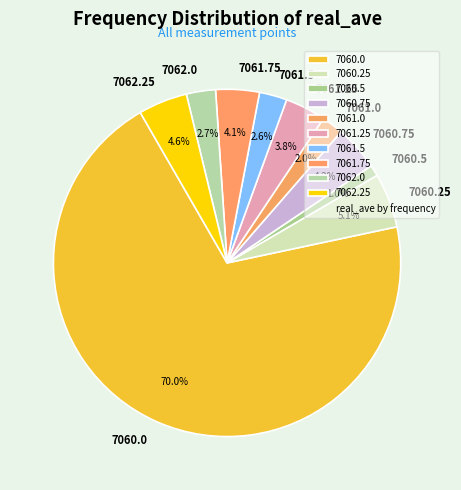

To the nearest percent, what percentage of the pie is 7060.25?

5%